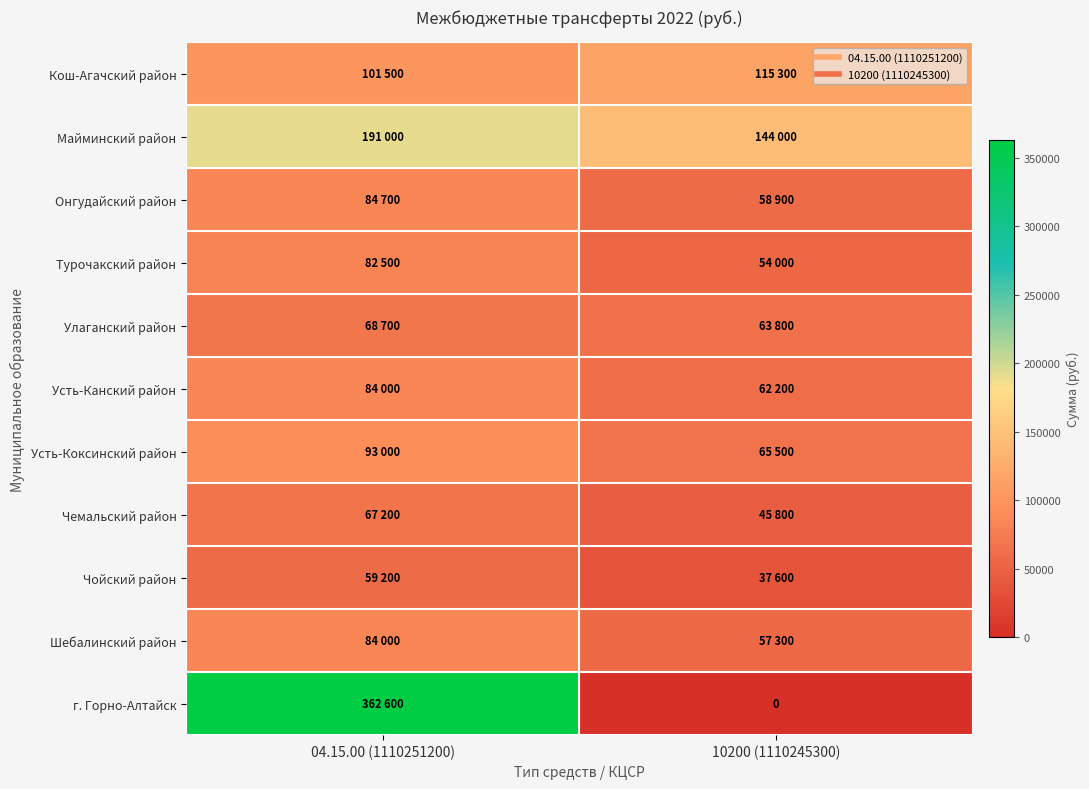

Count the Кош-Агачский район values in the range 101500 to 115300.

2